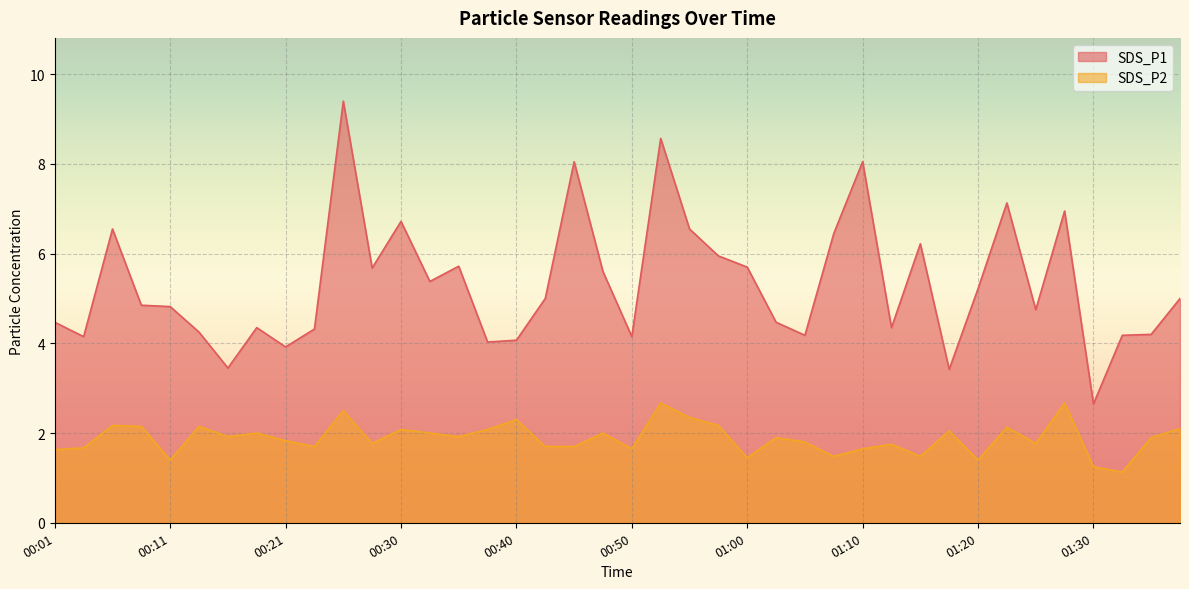

Reading left to right, list all the values displayed in this chart.

SDS_P1: 4.5	4.2	6.5	4.8	4.8	4.2	3.5	4.3	3.9	4.3	9.4	5.7	6.7	5.4	5.7	4.0	4.1	5.0	8.1	5.6	4.2	8.6	6.5	6.0	5.7	4.5	4.2	6.5	8.1	4.3	6.2	3.4	5.2	7.1	4.8	7.0	2.6	4.2	4.2	5.0
SDS_P2: 1.6	1.7	2.2	2.1	1.4	2.1	1.9	2.0	1.8	1.7	2.5	1.8	2.1	2.0	1.9	2.1	2.3	1.7	1.7	2.0	1.6	2.7	2.4	2.2	1.4	1.9	1.8	1.5	1.6	1.8	1.5	2.0	1.4	2.1	1.8	2.7	1.2	1.1	1.9	2.1